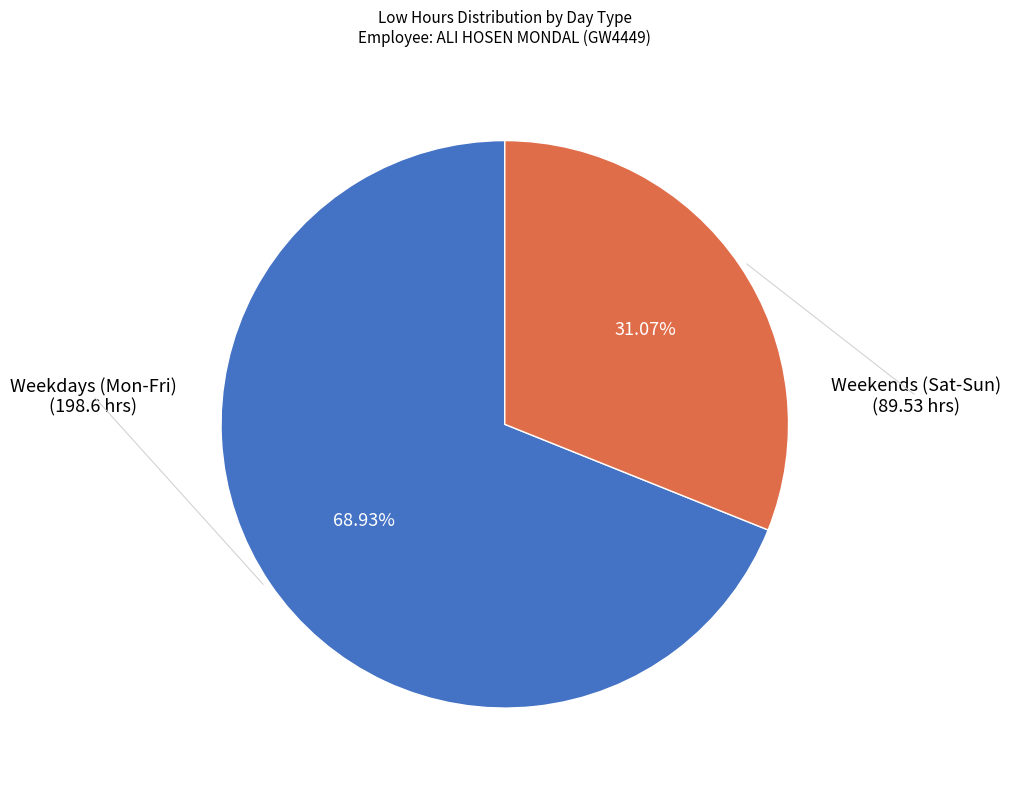

Is Weekends (Sat-Sun) the majority of the pie?

No